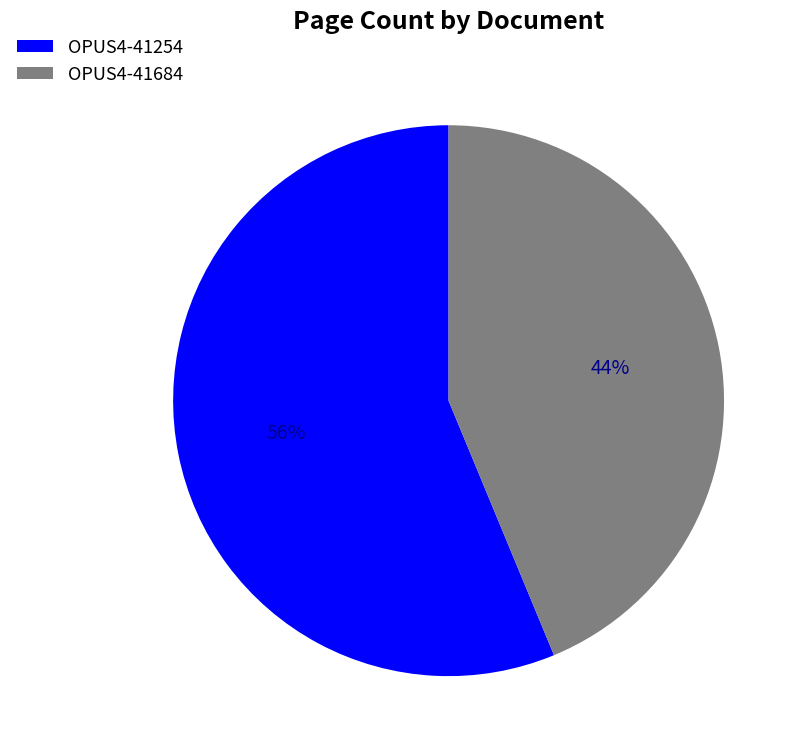

Which category has the biggest portion of the pie?

OPUS4-41254